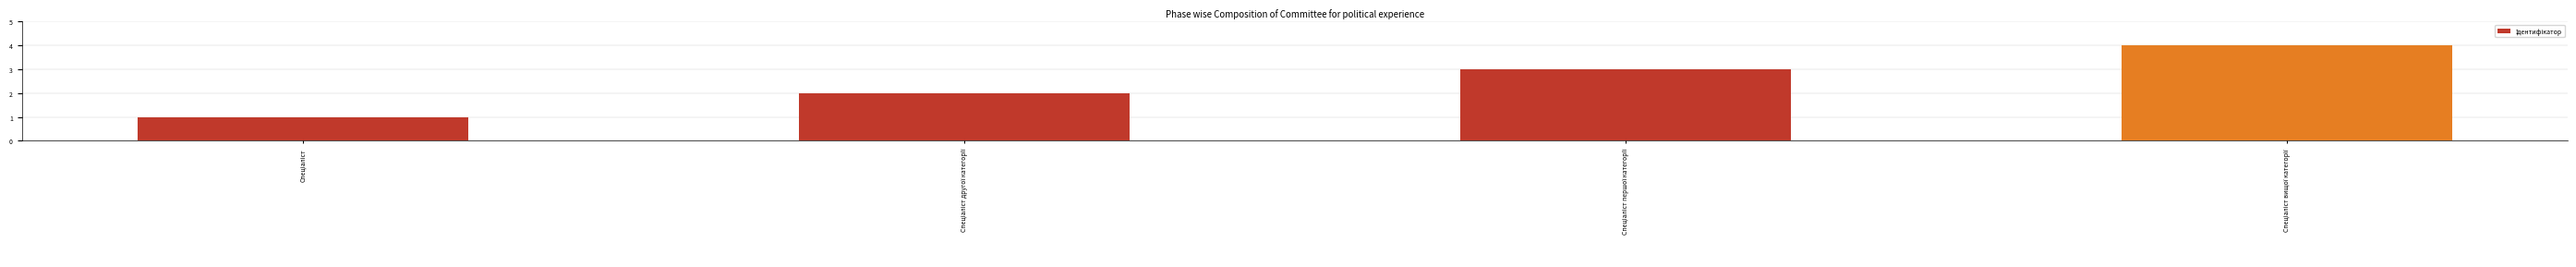

What is the sum of all values?

10